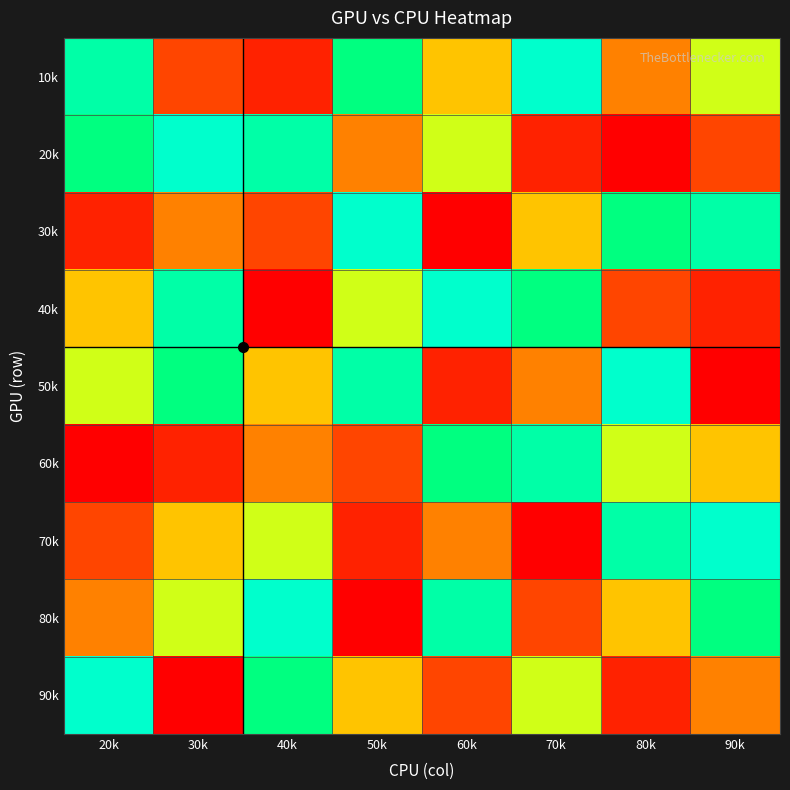

Rank the series by their maximum value, from highest to lowest.

10k, 20k, 30k, 40k, 50k, 70k, 80k, 90k, 60k